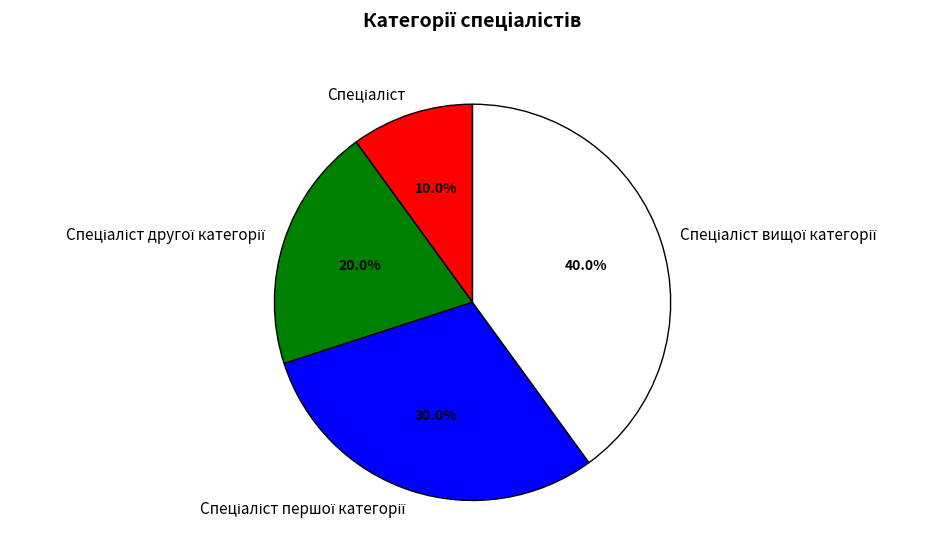

Is there a majority slice in this chart?

No